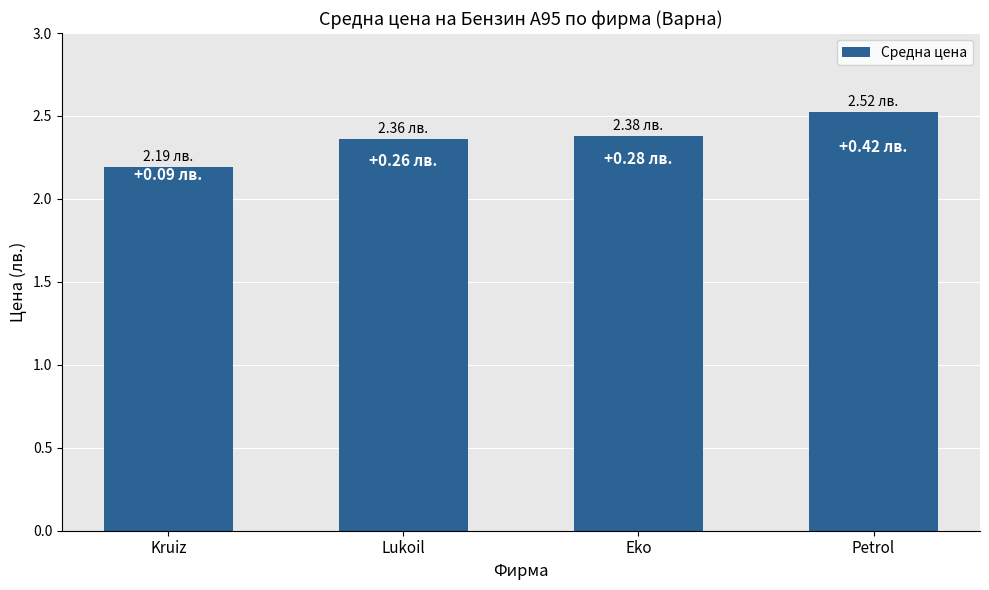

Between Lukoil and Petrol, which is larger?

Petrol